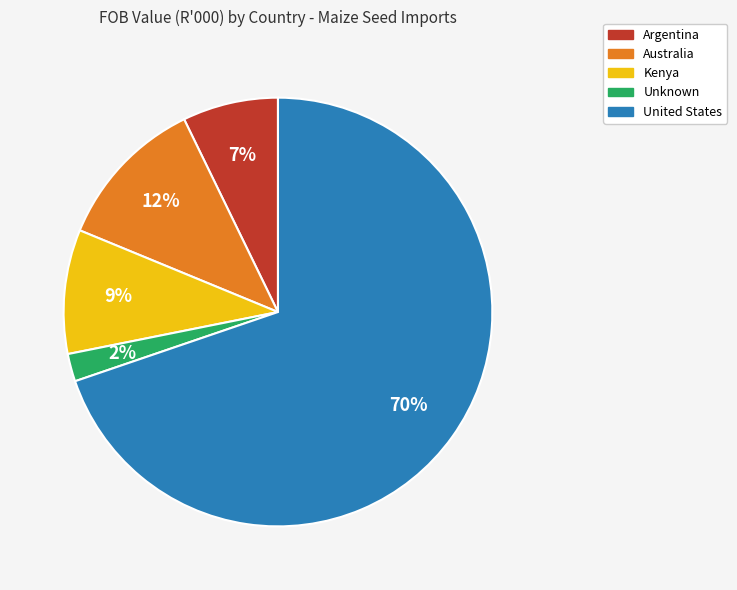

Count the number of slices in the pie.

5